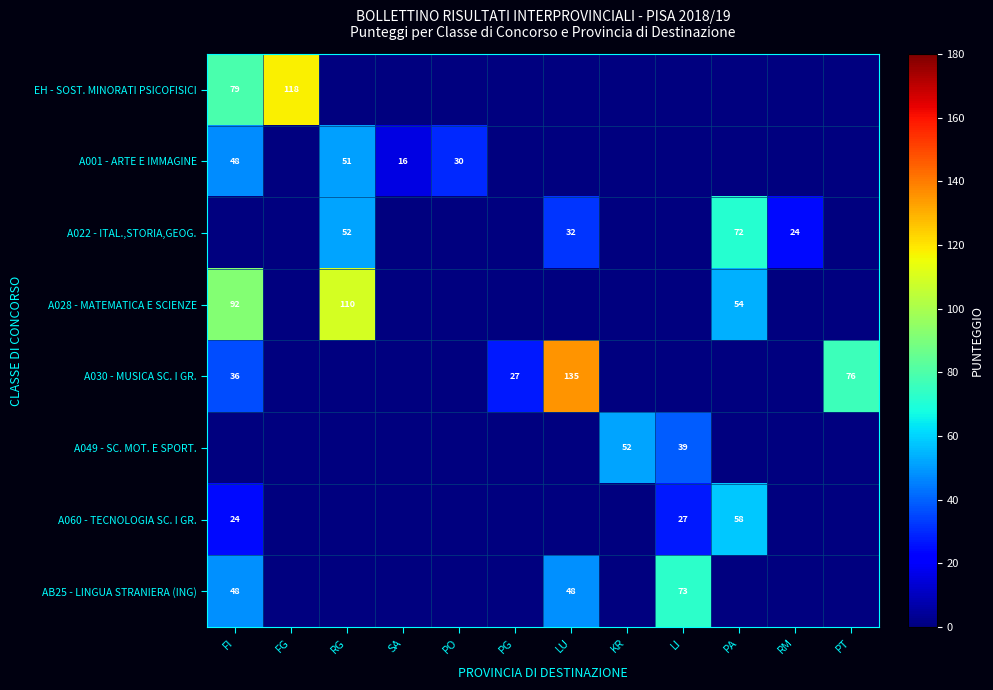

The value of A049 - SC. MOT. E SPORT. at KR is 83. True or false?

False